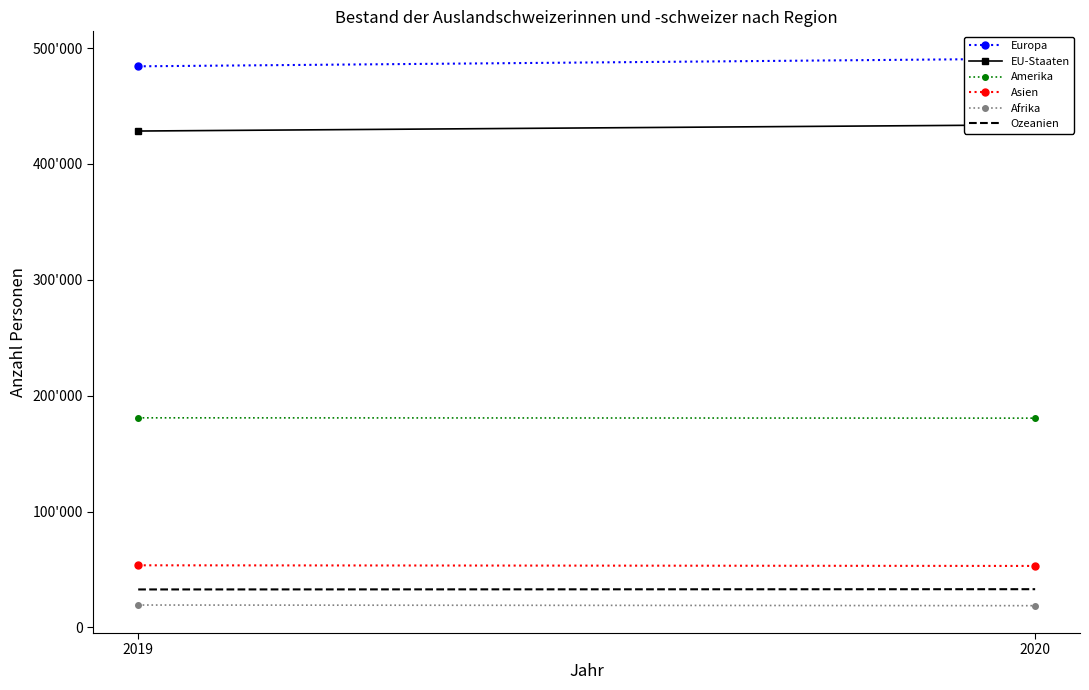

At how many categories does at least one series exceed 183053?

2